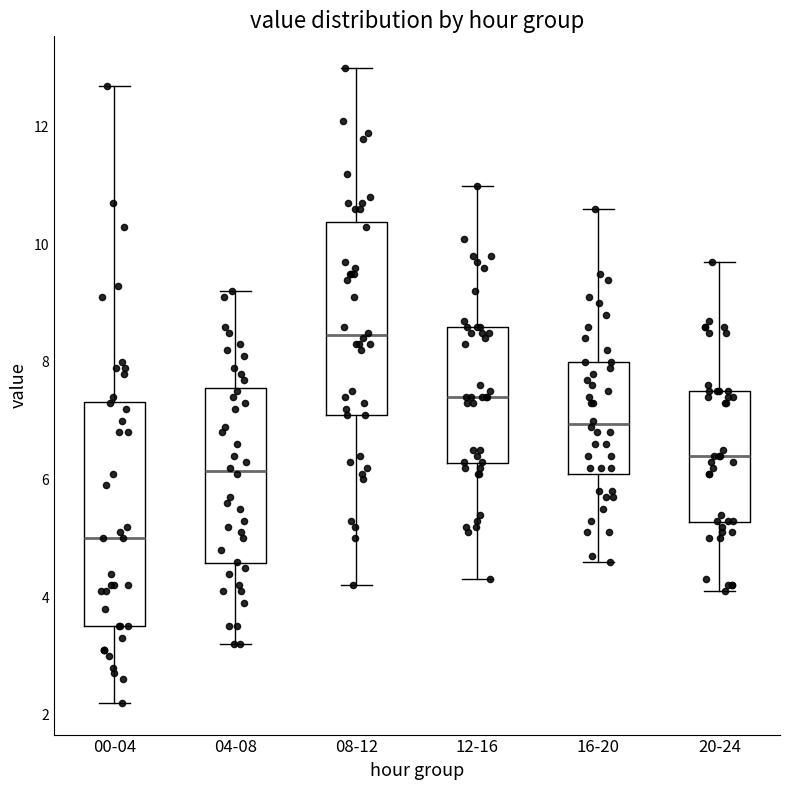

Reading left to right, read every box against the y-axis: the position of its median line, the range the box covers, and the ends of its whiskers. The values are not printed on the chart, so give them approximately, as read against the axis.

00-04: median 5.0, box 3.6 to 7.4, whiskers 2.2 to 12.8
04-08: median 6.2, box 4.6 to 7.6, whiskers 3.2 to 9.2
08-12: median 8.4, box 7.2 to 10.4, whiskers 4.2 to 13.0
12-16: median 7.4, box 6.2 to 8.6, whiskers 4.4 to 11.0
16-20: median 7.0, box 6.2 to 8.0, whiskers 4.6 to 10.6
20-24: median 6.4, box 5.2 to 7.6, whiskers 4.2 to 9.8